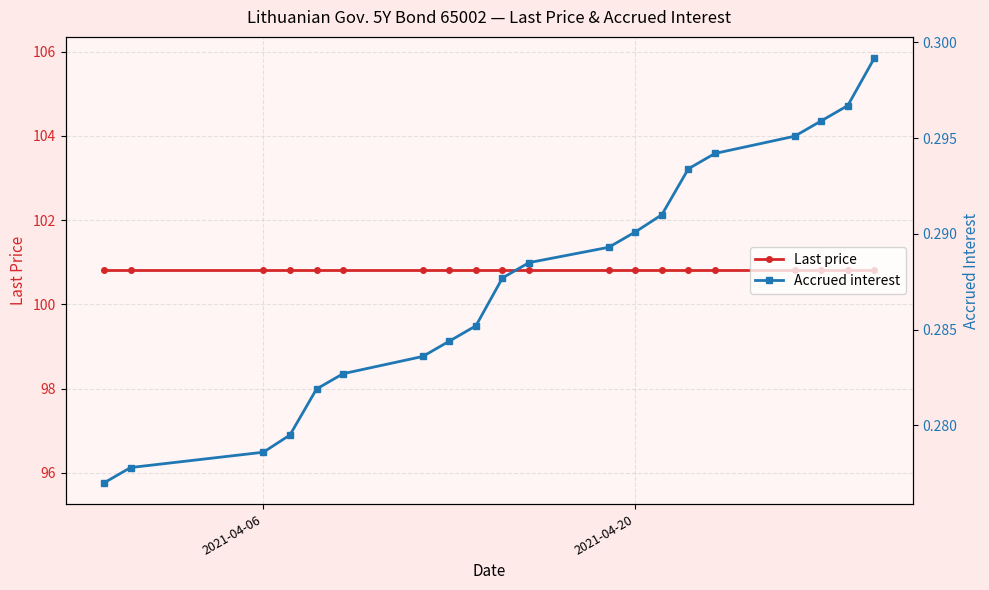

True or false: Accrued interest has more than 1 points higher than both neighbors.

False